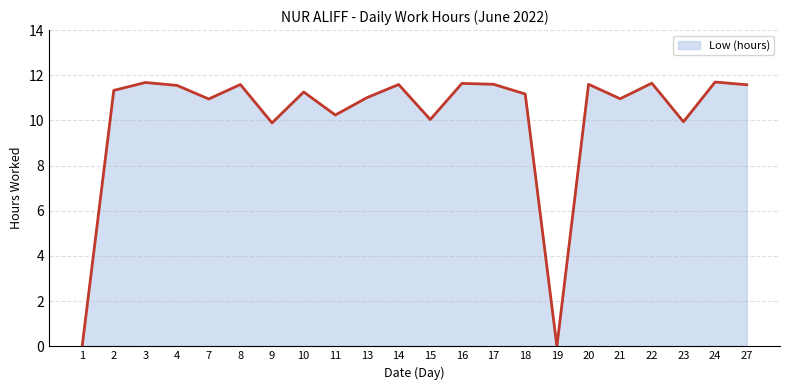

What is the greatest value displayed?

11.7